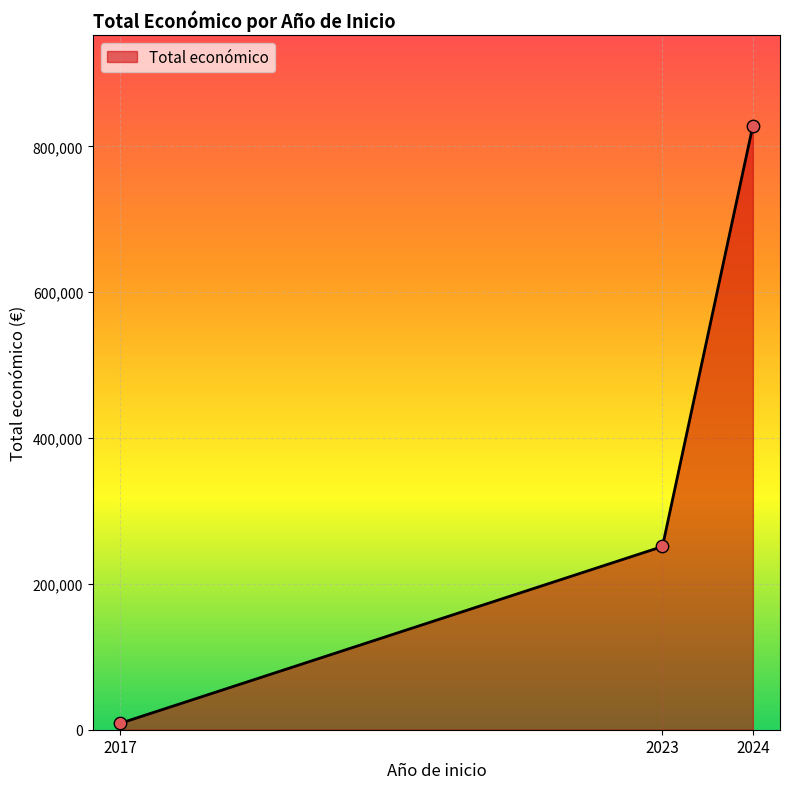

What is the maximum value for Total económico?

828443.0